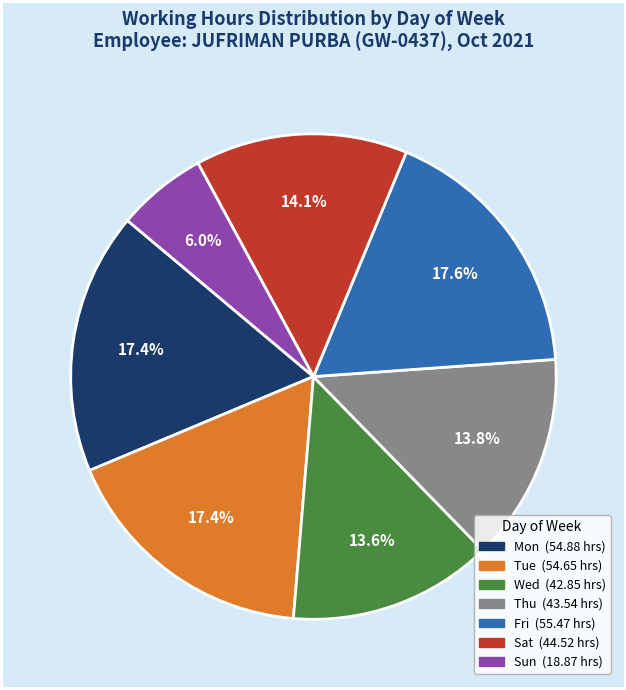

Is there any slice that represents more than half of the pie?

No